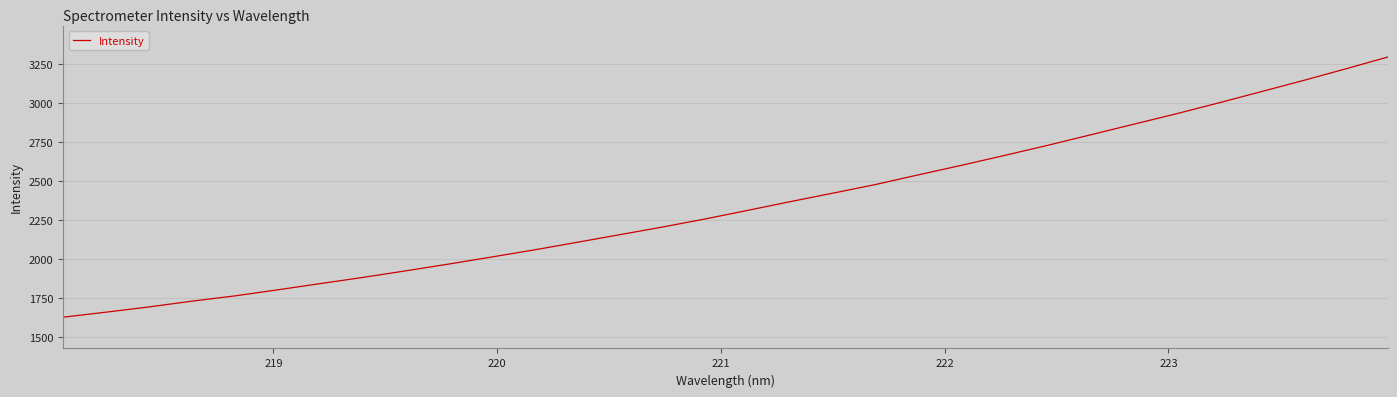

What is the smallest value displayed?

1629.7